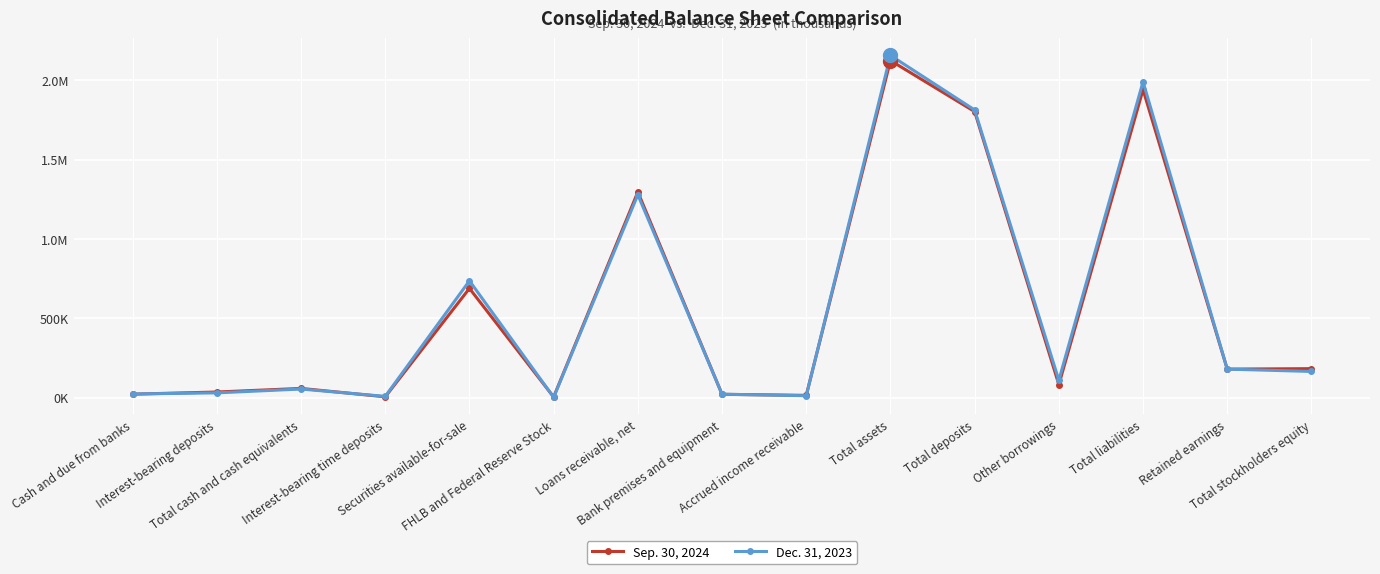

Is it true that Sep. 30, 2024 equals 127062 at Other borrowings?

False